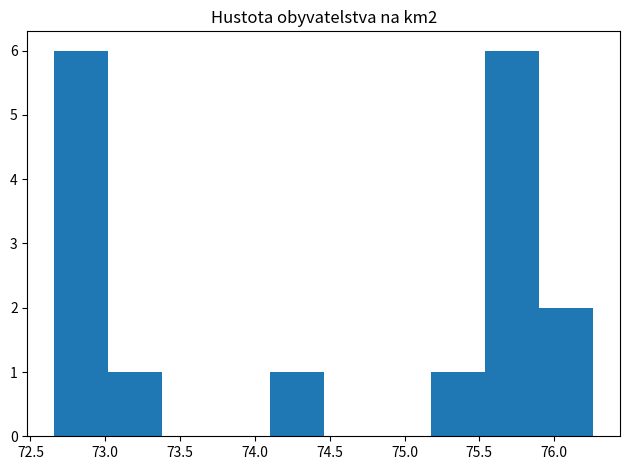

Reading left to right, transcribe this chart: for each bar, give the range it covers on the x-axis and its height. Neither the bar edges nor the heights are printed on the chart, so give them approximately, as read against the axes.

72.66 to 73.02: 6
73.02 to 73.38: 1
73.38 to 73.74: 0
73.74 to 74.10: 0
74.10 to 74.46: 1
74.46 to 74.82: 0
74.82 to 75.18: 0
75.18 to 75.54: 1
75.54 to 75.90: 6
75.90 to 76.26: 2